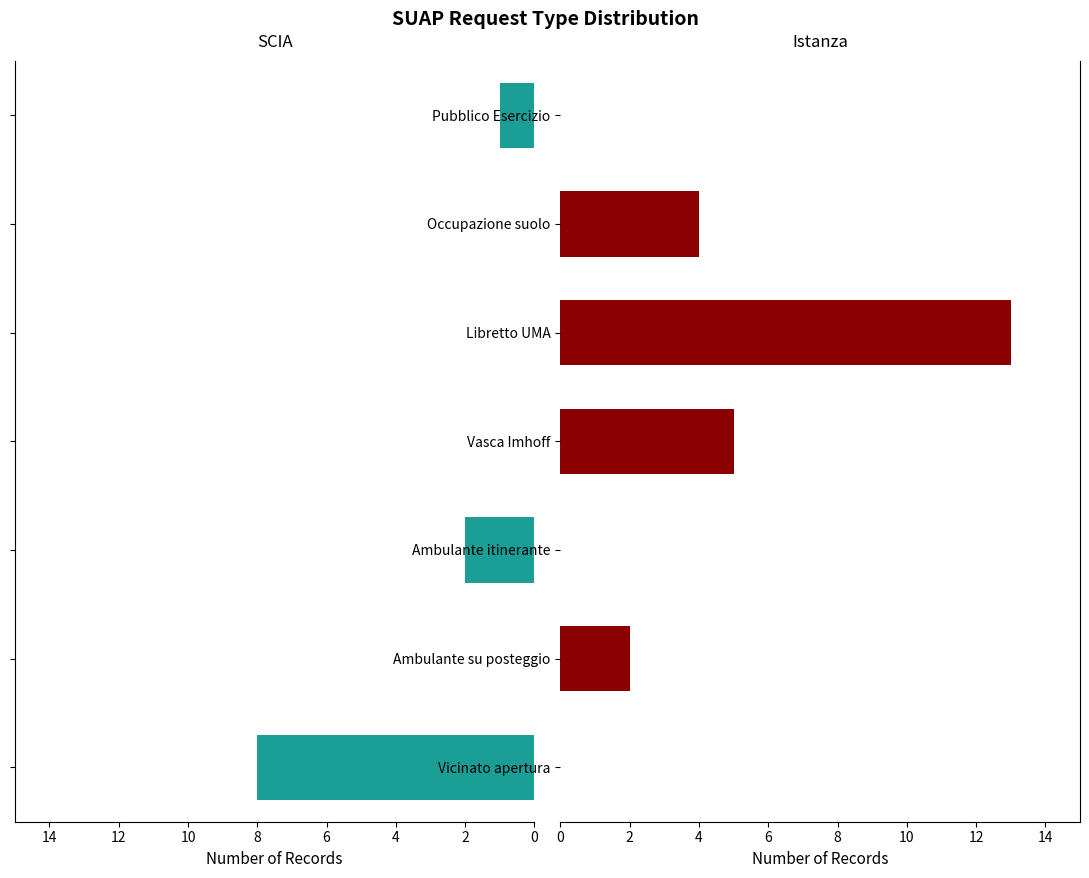

What is the difference between the highest and lowest values at Libretto UMA?

13